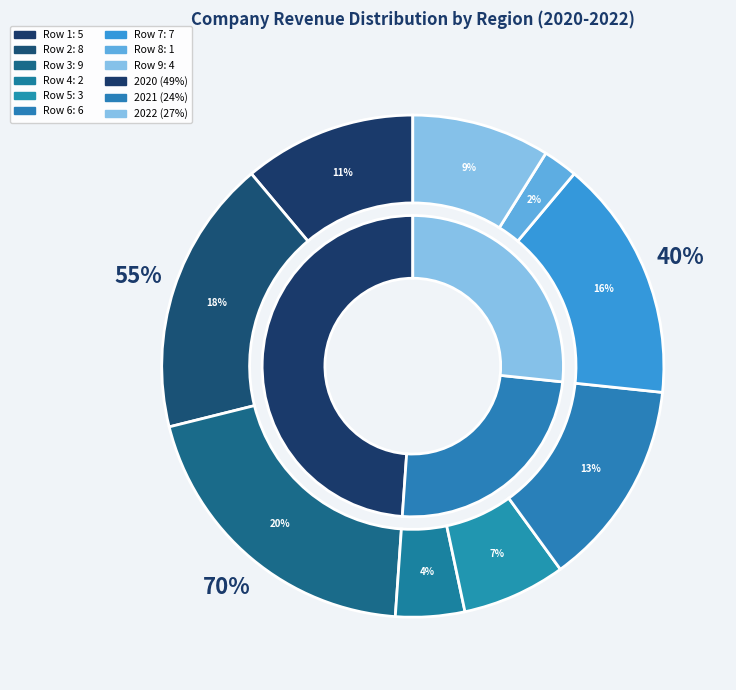

To the nearest percent, what is the difference between the 1 and 6 slice percentages?

11%